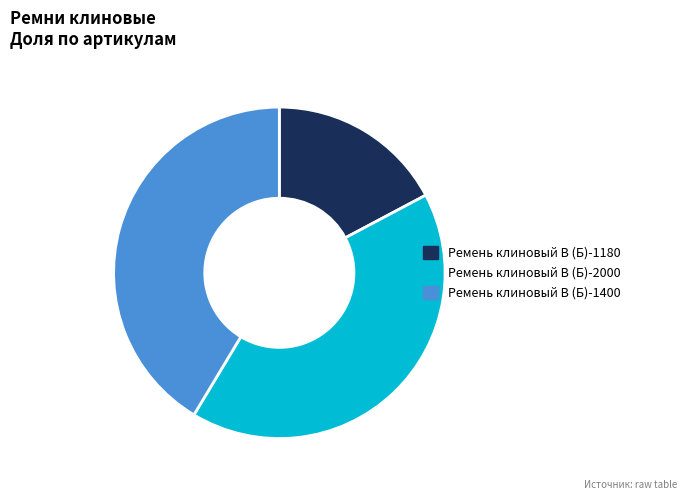

Which slice is the smallest?

Ремень клиновый В (Б)-1180